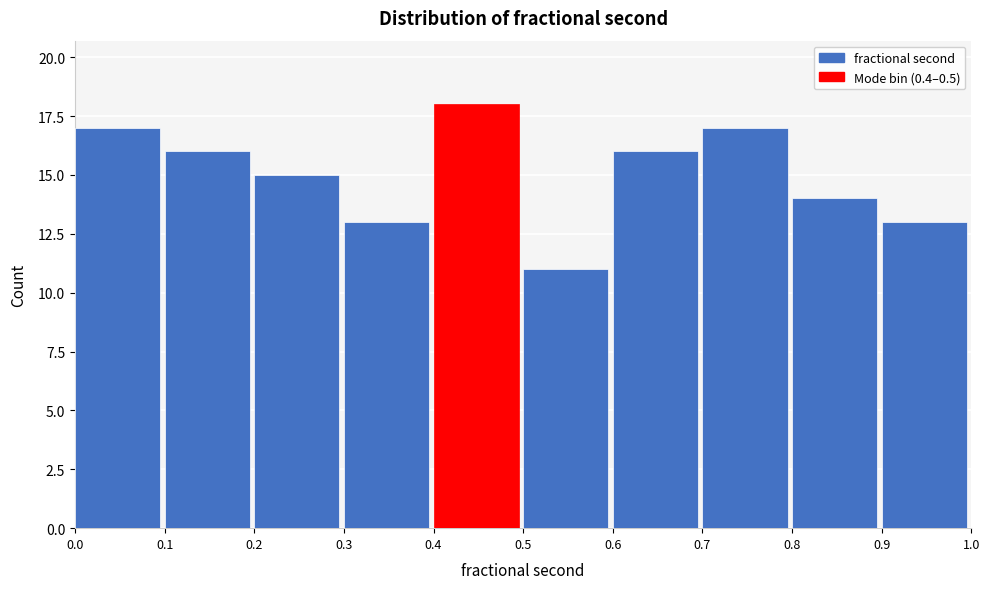

Reading left to right, what are all the values shown in this chart?

0.0=17	0.1=16	0.2=15	0.3=13	0.4=18	0.5=11	0.6=16	0.7=17	0.8=14	0.9=13